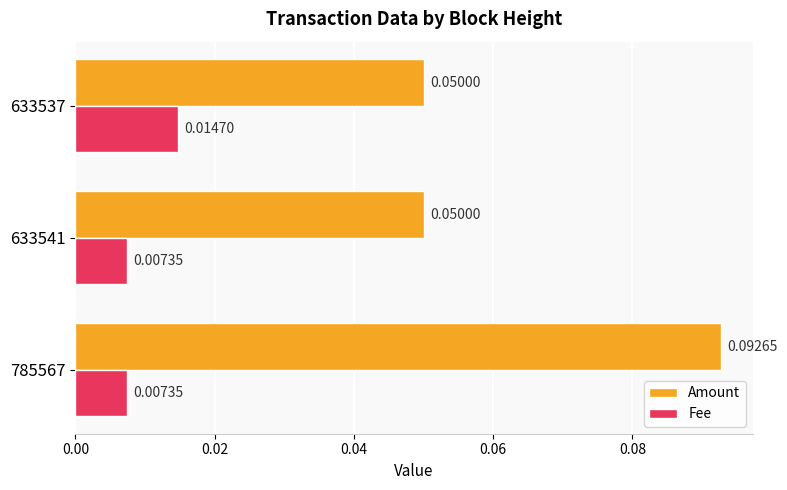

Which series changed the most between 785567 and 633541?

Amount